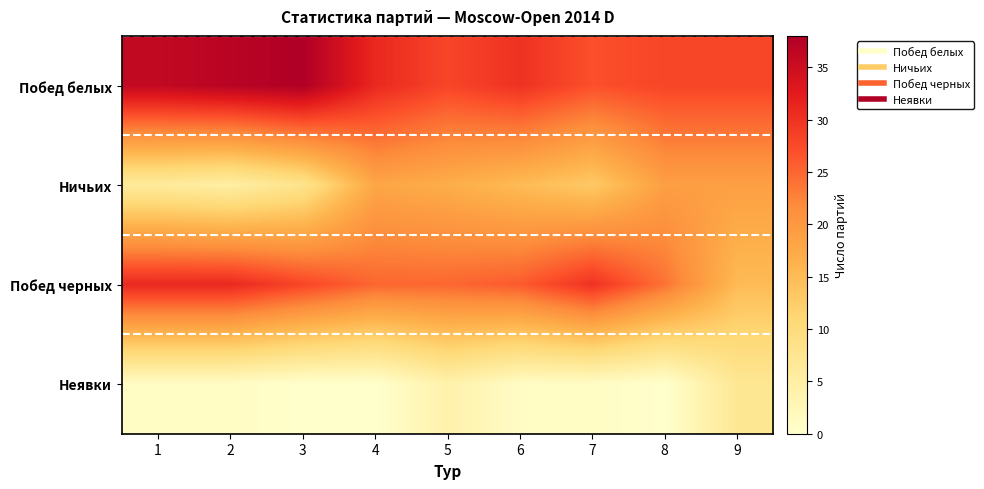

At which category is the sum across all series the highest?

1